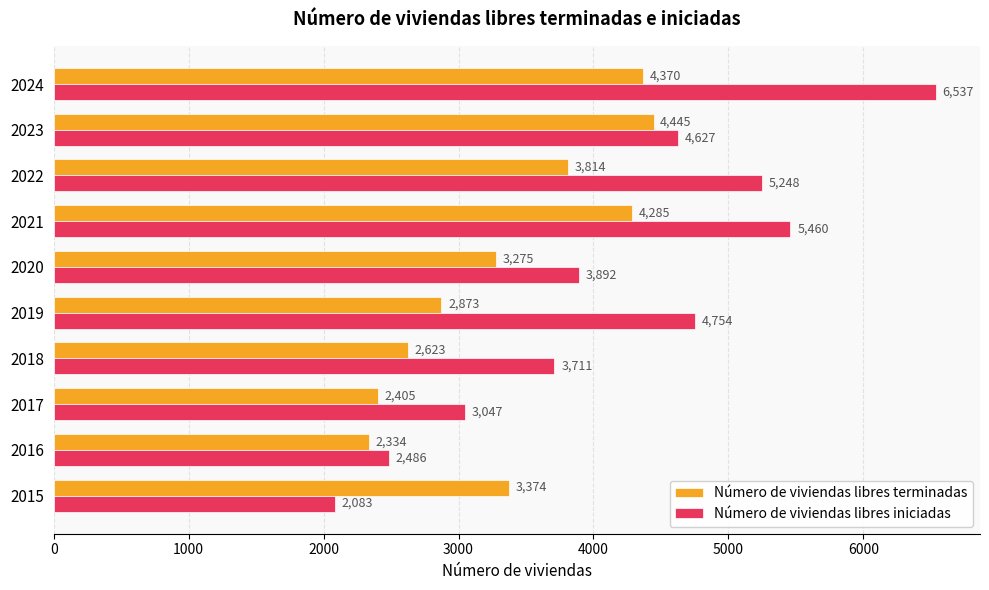

List the series in order of their overall mean, lowest first.

Número de viviendas libres terminadas, Número de viviendas libres iniciadas